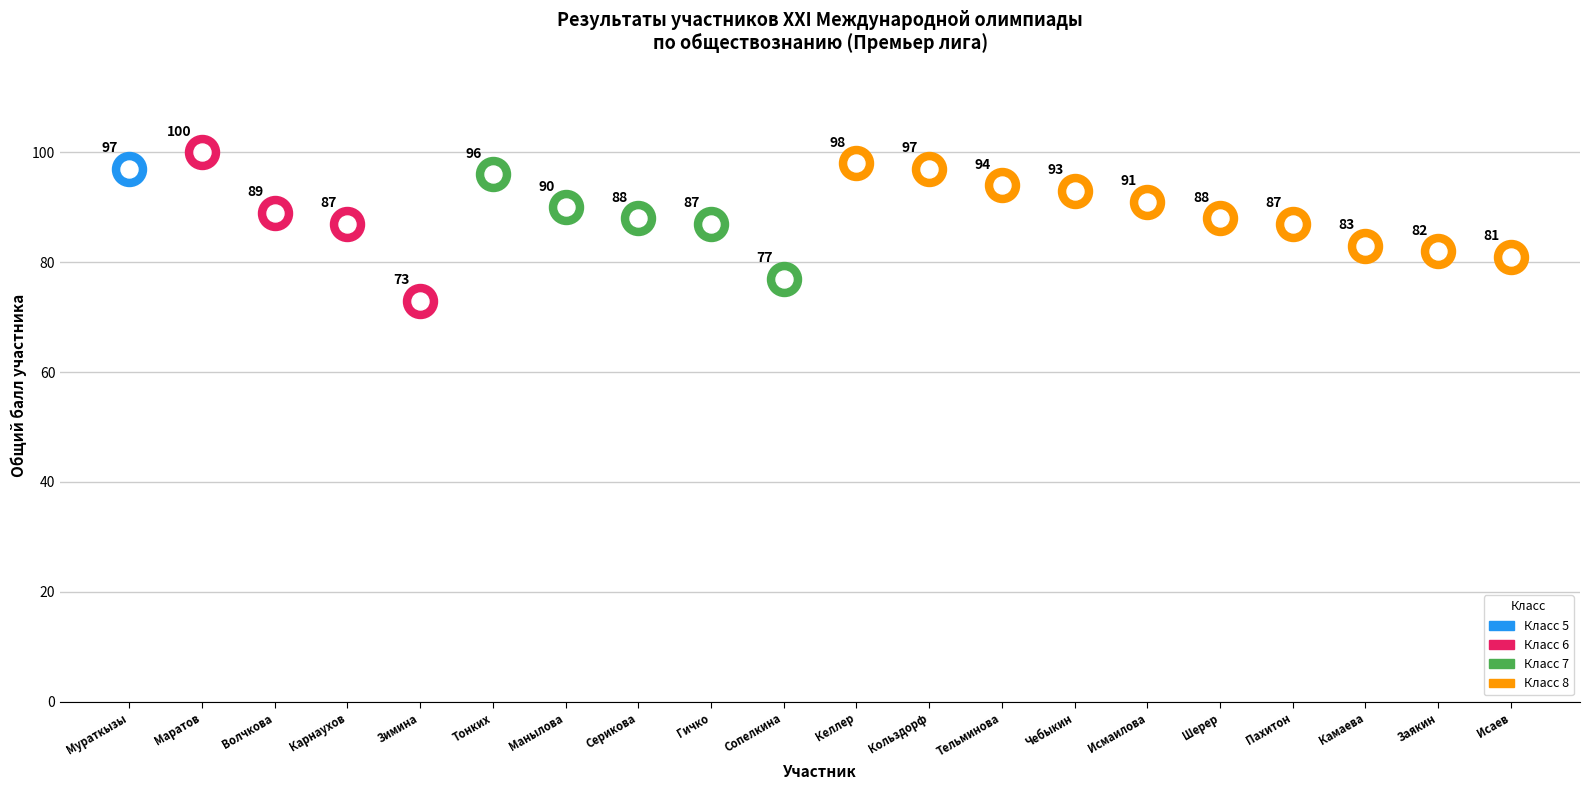

What is the change in value from Маратов Адлет to Манылова Елизавета?

-10